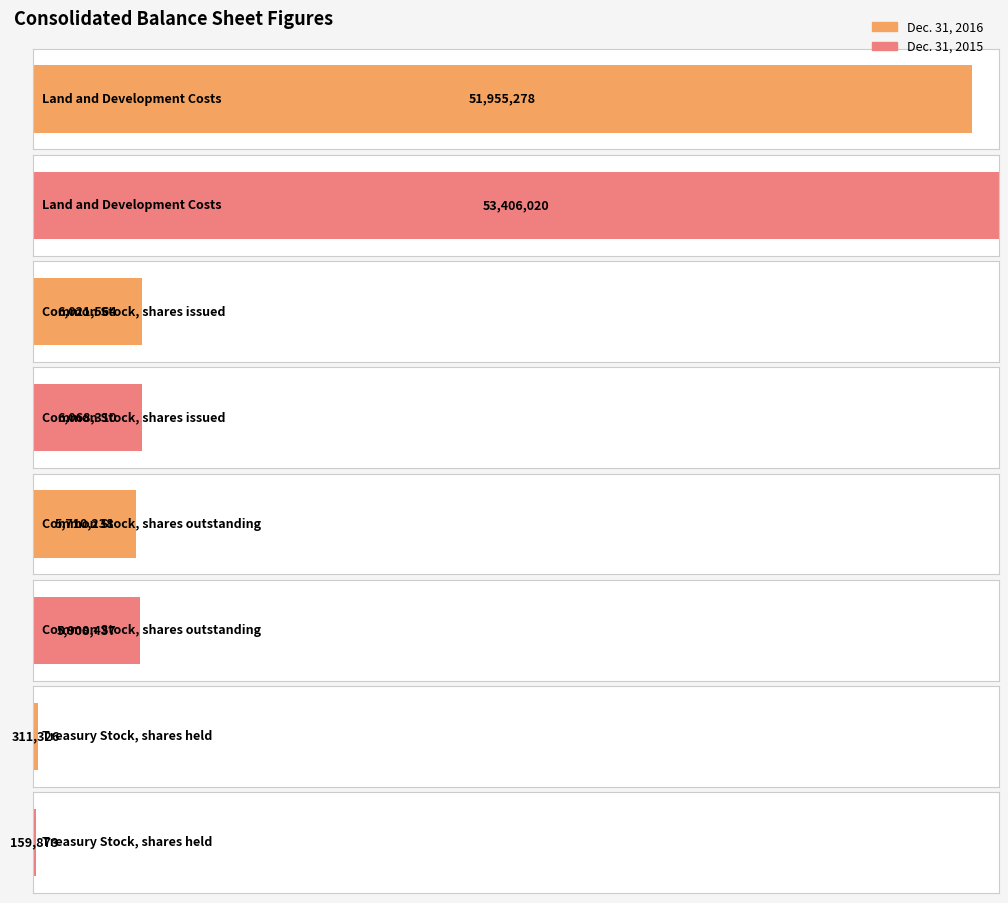

Reading right to left, extract all data points from this chart.

Dec. 31, 2016: 311326	5710238	6021564	51955278
Dec. 31, 2015: 159873	5908437	6068310	53406020